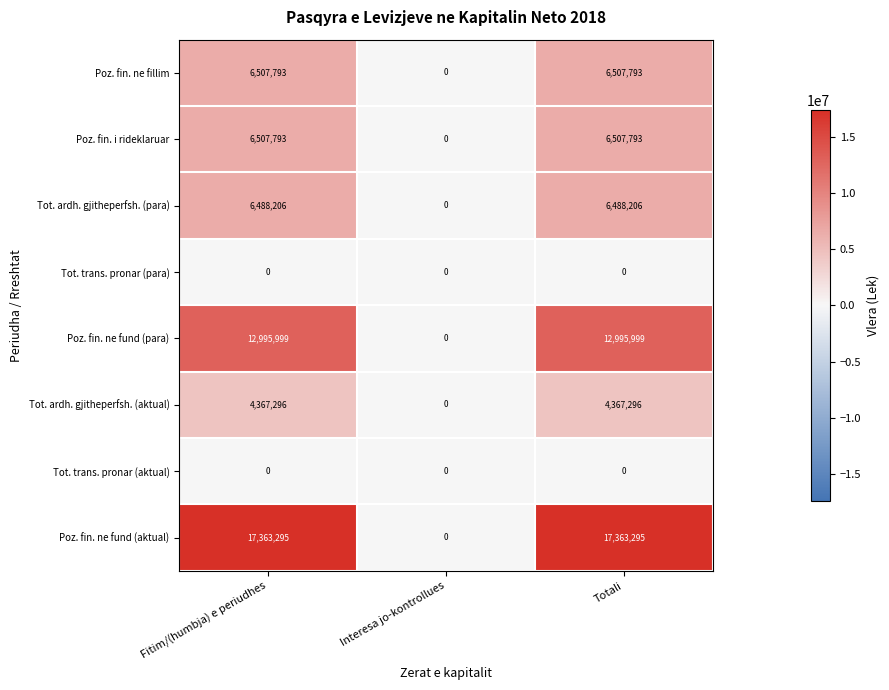

How many data points does each series have?

3